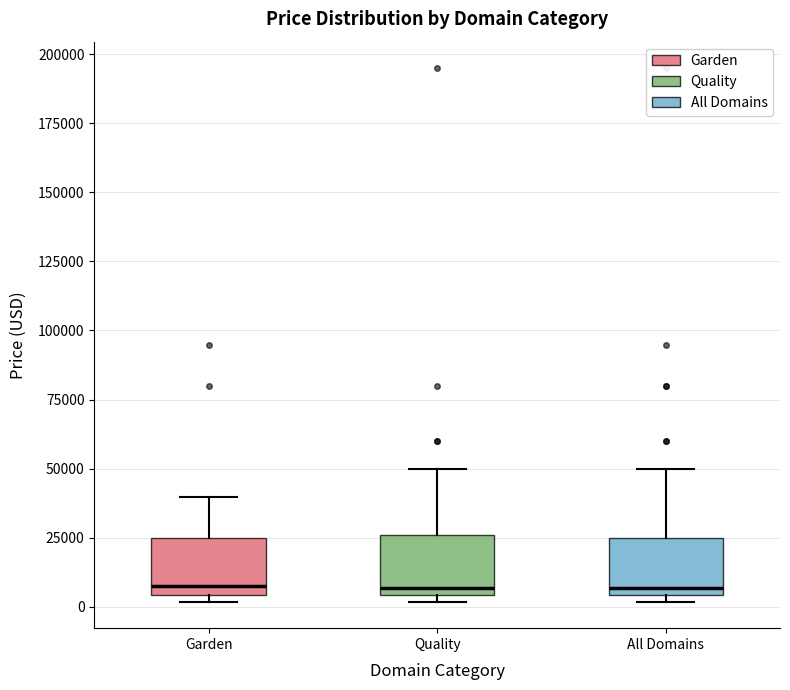

Reading left to right, read every box against the y-axis: the position of its median line, the range the box covers, and the ends of its whiskers. The values are not printed on the chart, so give them approximately, as read against the axis.

Garden: median 5000 (just above the box's lower edge), box 5000 to 25000, whiskers 0 to 40000
Quality: median 5000 (just above the box's lower edge), box 5000 to 25000, whiskers 0 to 50000
All Domains: median 5000 (just above the box's lower edge), box 5000 to 25000, whiskers 0 to 50000